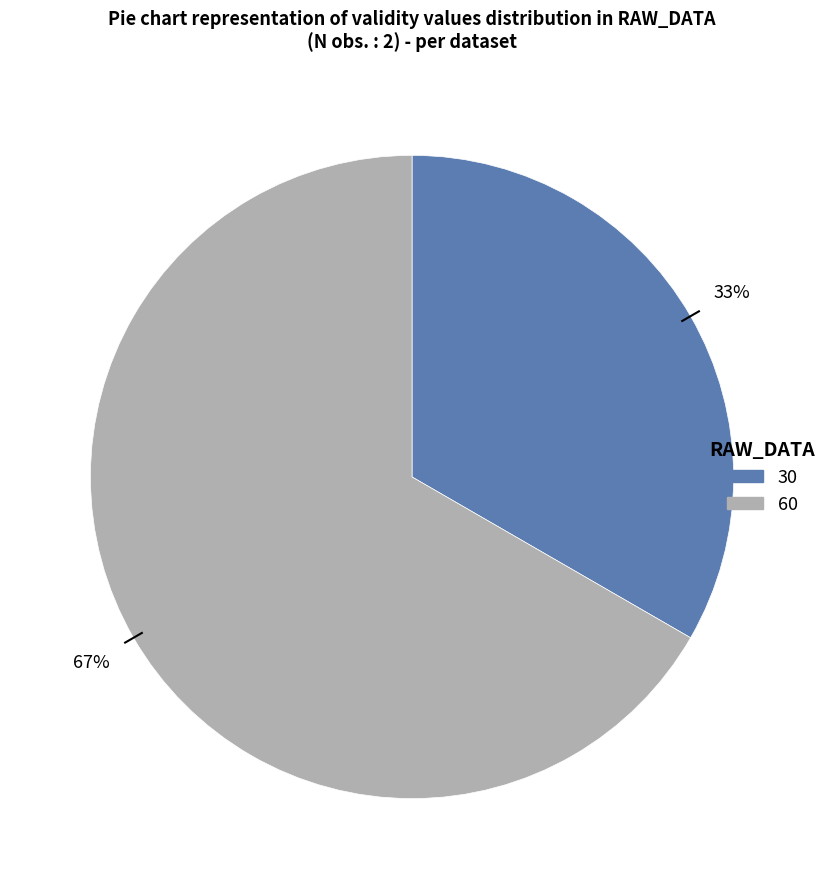

Combined, do 60 and 30 account for over 50%?

Yes